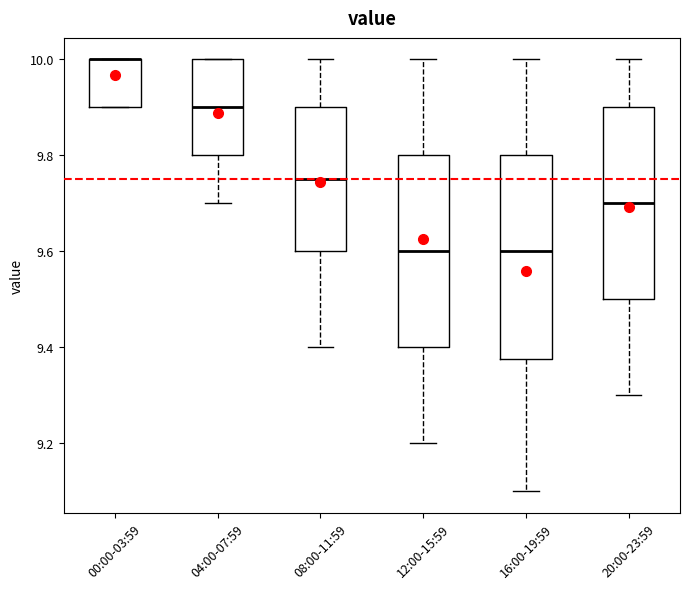

Comparing the boxes themselves (not the whiskers), which one is the tallest?

16:00-19:59